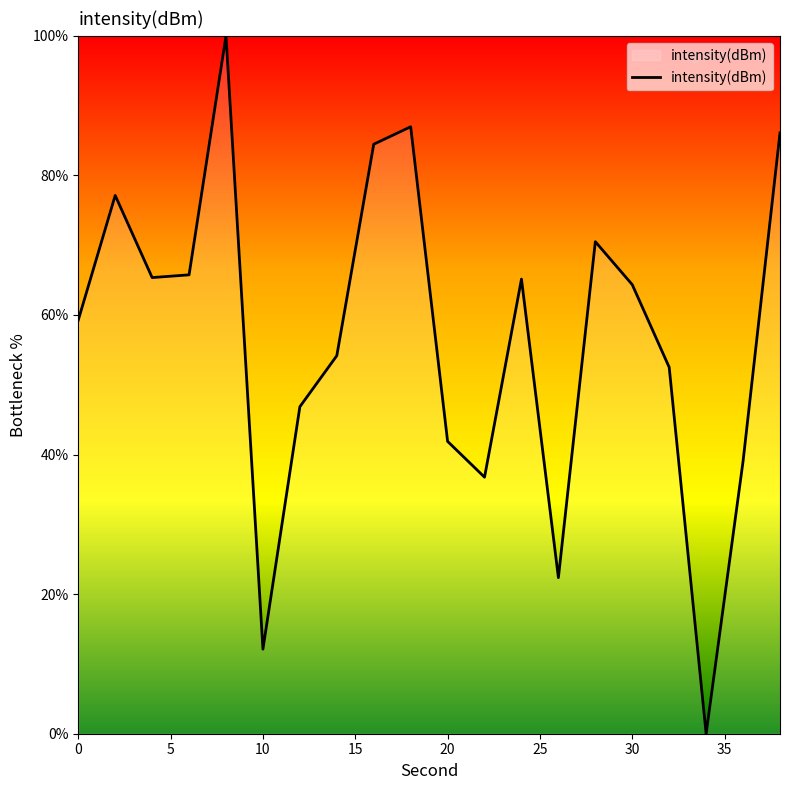

Is this an area chart (filled region under the line)?

No